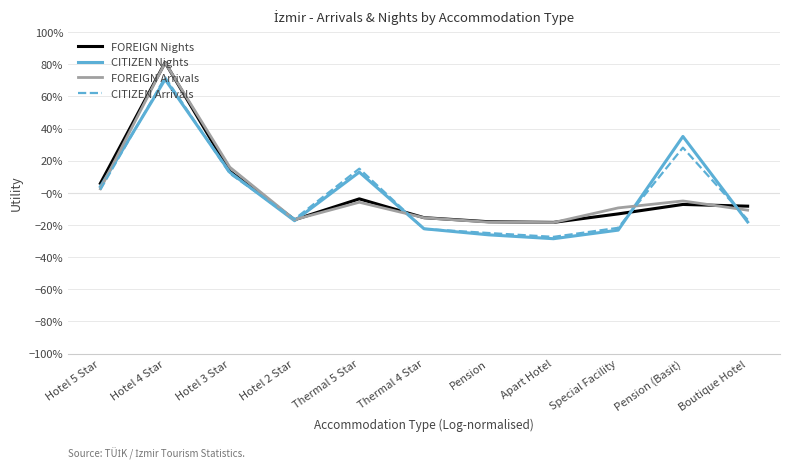

What position from the left is Hotel 3 Star?

3